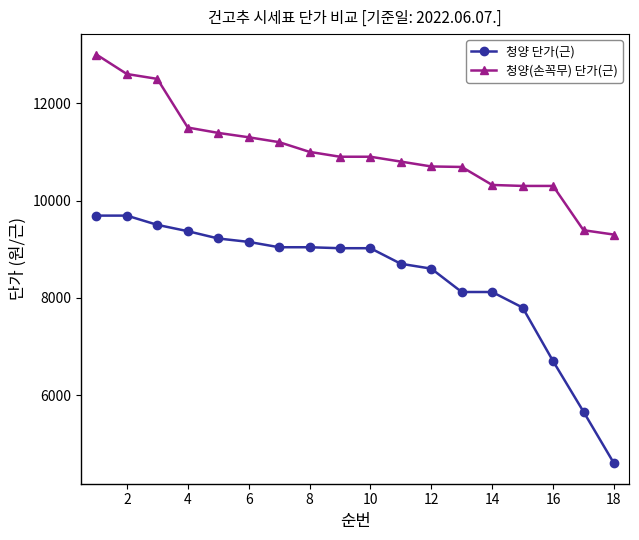

How many lines are shown in the chart?

2